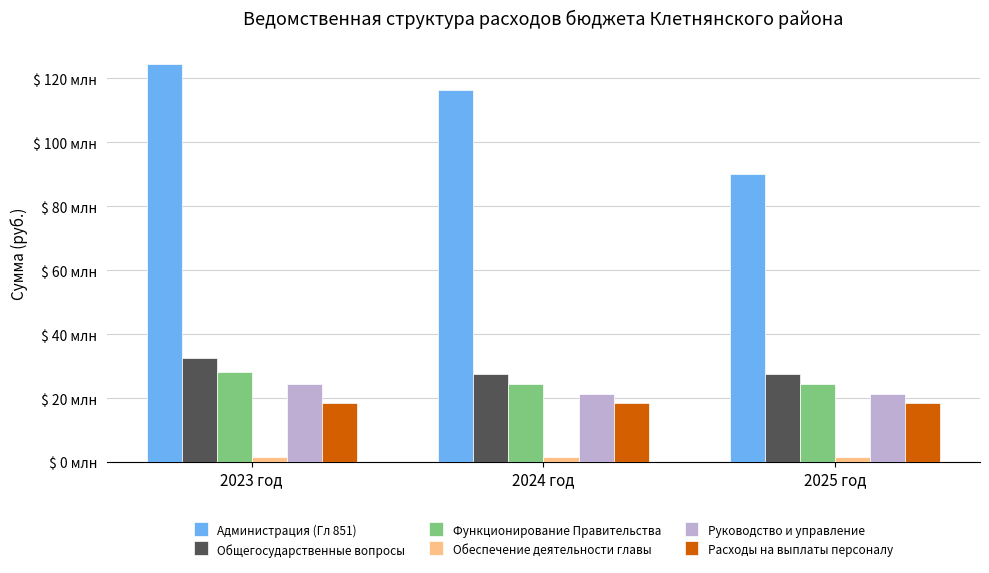

Reading right to left, what are all the values shown in this chart?

Администрация (Гл 851): 2025 год=90166048.0	2024 год=116489400.6	2023 год=124570125.0
Общегосударственные вопросы: 2025 год=27595689.0	2024 год=27595847.0	2023 год=32552109.0
Функционирование Правительства: 2025 год=24598025.0	2024 год=24598025.0	2023 год=28099450.0
Обеспечение деятельности главы: 2025 год=1639200.0	2024 год=1639200.0	2023 год=1639200.0
Руководство и управление: 2025 год=21214600.0	2024 год=21214600.0	2023 год=24435100.0
Расходы на выплаты персоналу: 2025 год=18389600.0	2024 год=18389600.0	2023 год=18499000.0